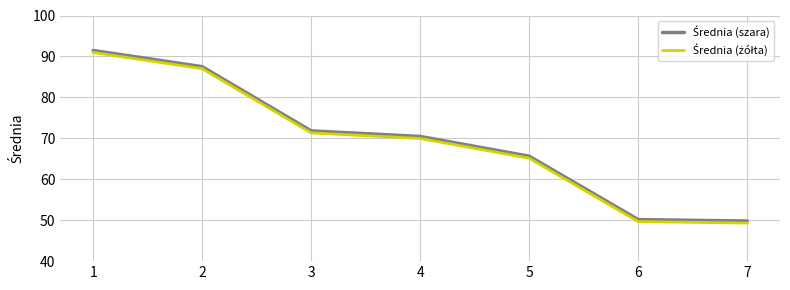

What is the spread (max minus min) of values at 3?

0.5